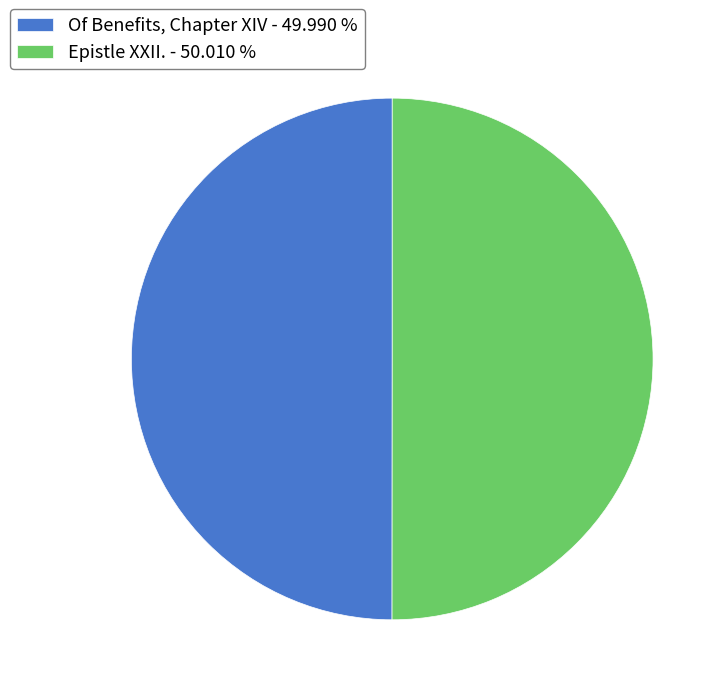

The Of Benefits, Chapter XIV slice represents 41% of the pie. True or false?

False